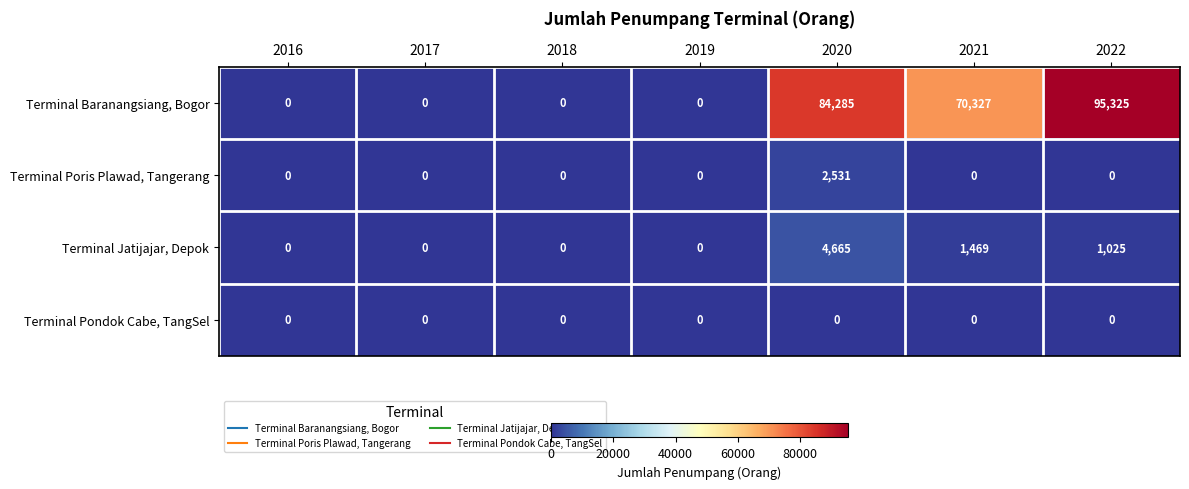

At which label is Terminal Jatijajar, Depok closest to 2332?

2021